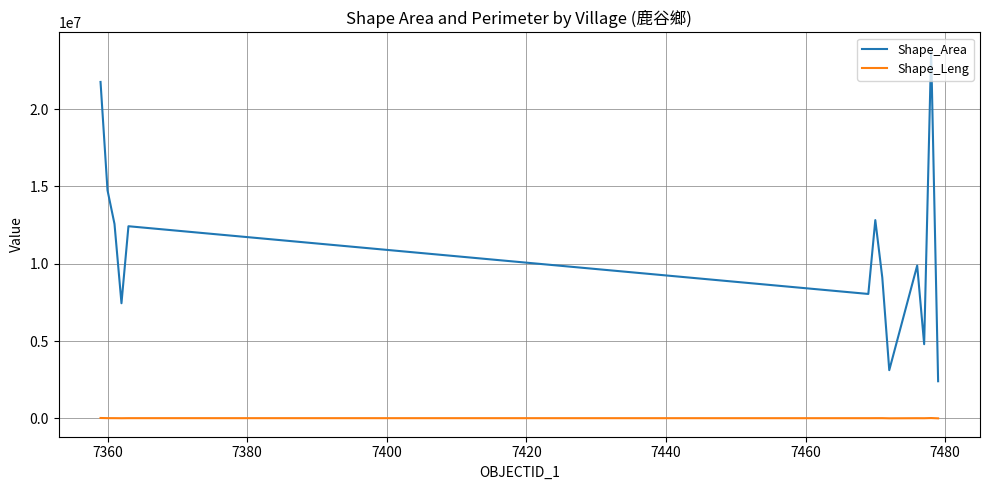

Rank the series by their average value, from highest to lowest.

Shape_Area, Shape_Leng